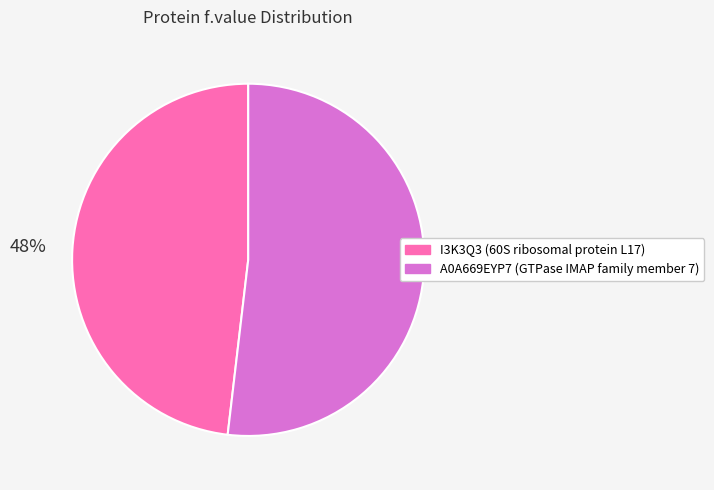

Does A0A669EYP7 represent more than half of the total?

Yes